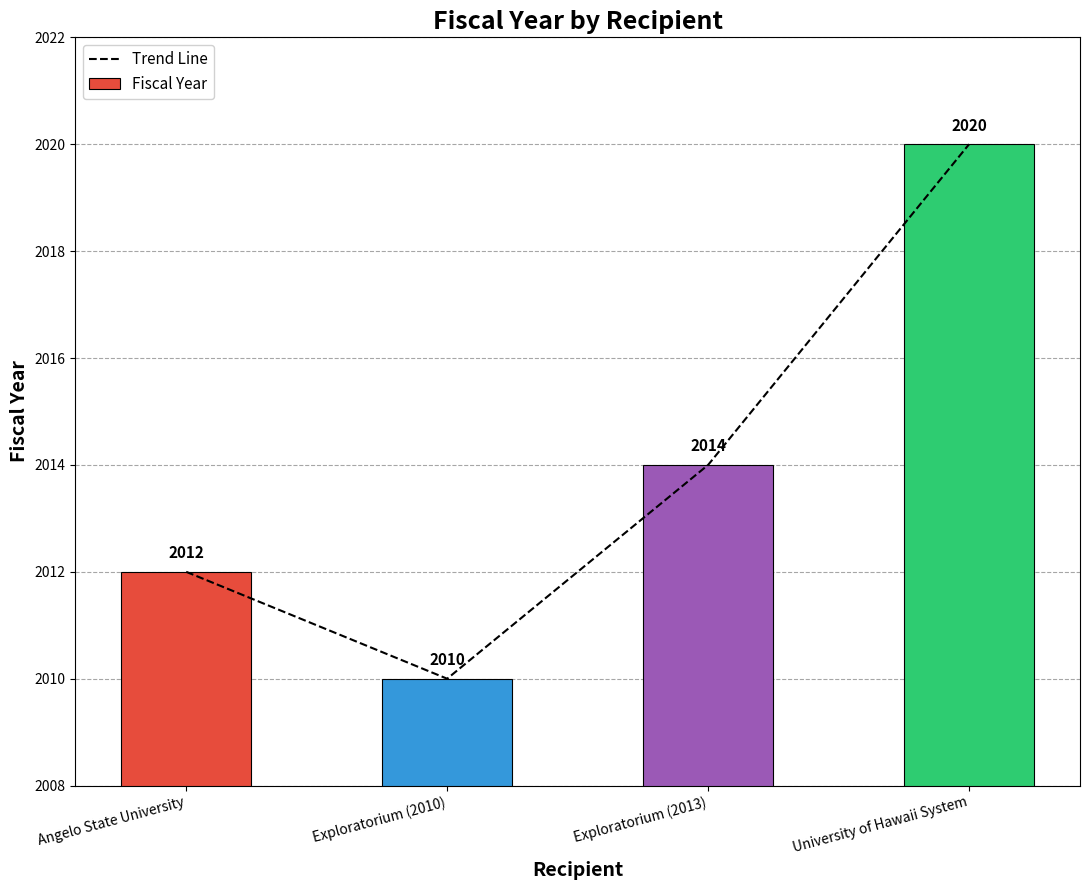

Are the bars horizontal?

No